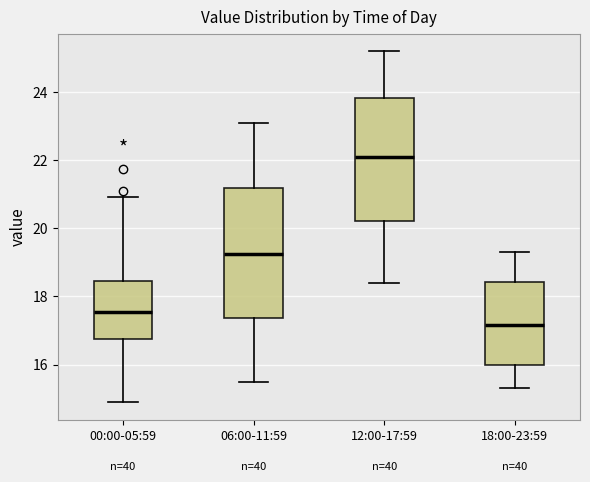

Reading left to right, transcribe this box plot: for each box, give where its median line is, the range the box spans, and where its two whiskers end, as read against the y-axis. The values are not printed on the chart, so give them approximately, as read against the axis.

00:00-05:59: median 17.6, box 16.8 to 18.4, whiskers 15.0 to 21.0
06:00-11:59: median 19.2, box 17.4 to 21.2, whiskers 15.6 to 23.2
12:00-17:59: median 22.2, box 20.2 to 23.8, whiskers 18.4 to 25.2
18:00-23:59: median 17.2, box 16.0 to 18.4, whiskers 15.4 to 19.4